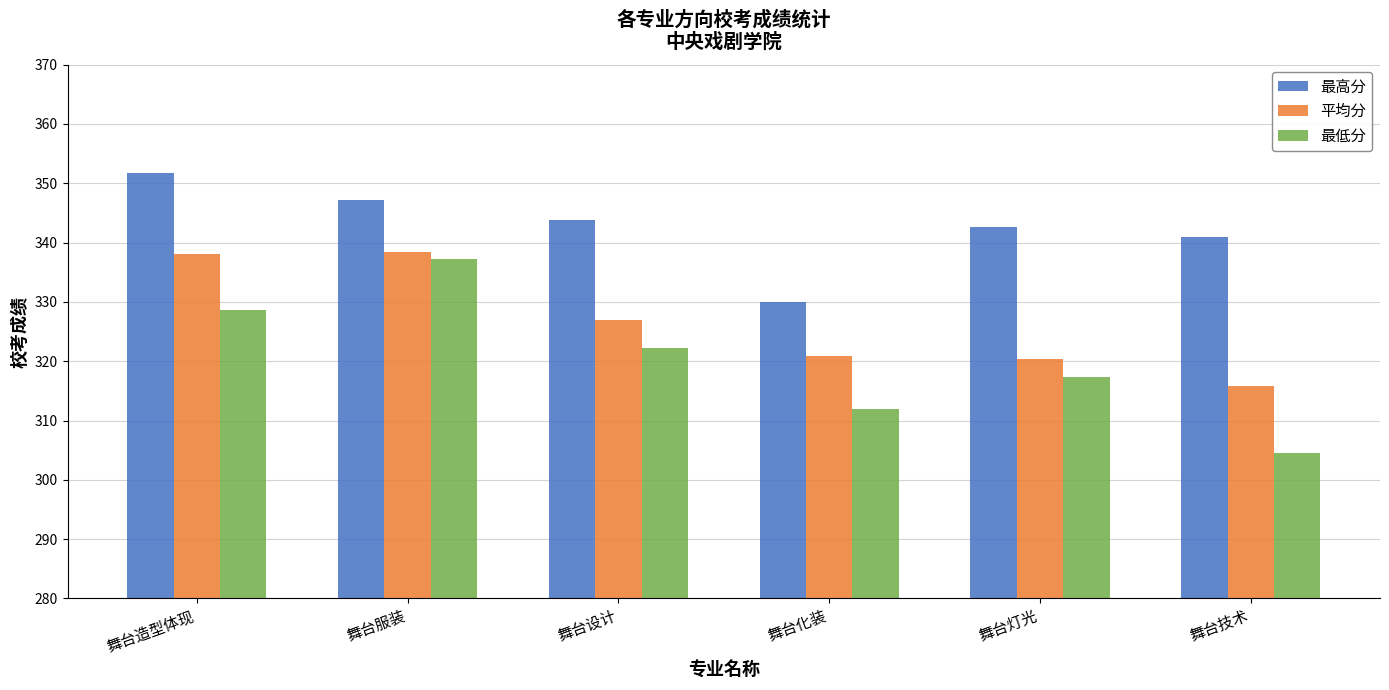

At how many categories does at least one series exceed 351?

1